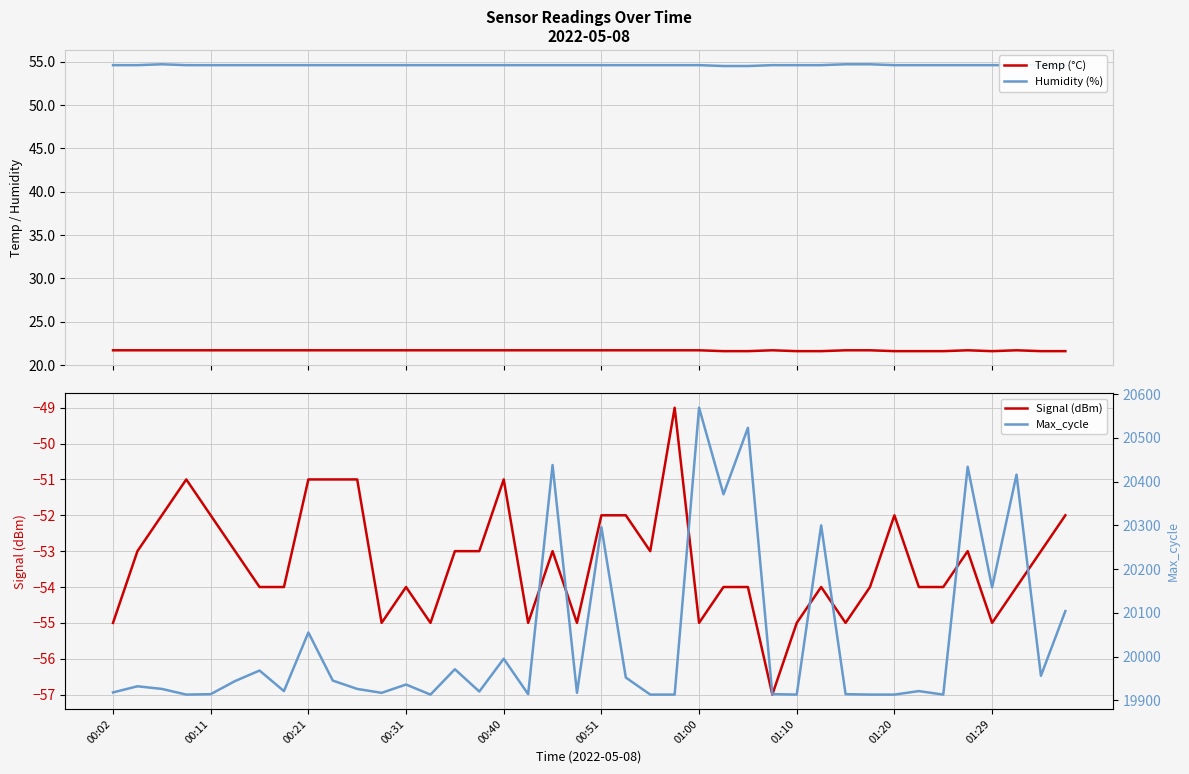

What is the maximum value for Humidity (%)?

54.7